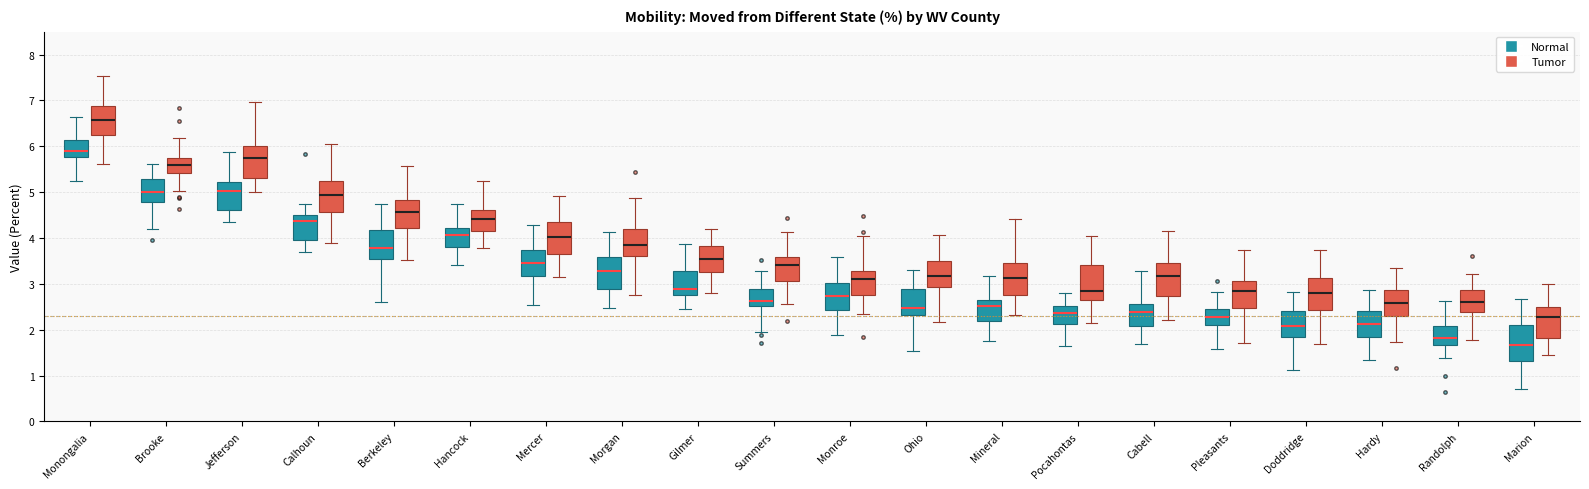

Which box has the lowest median line?

Marion (Normal)